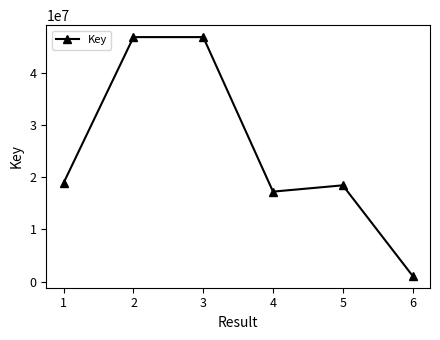

What is the value of the 4th point from the left?

17217217